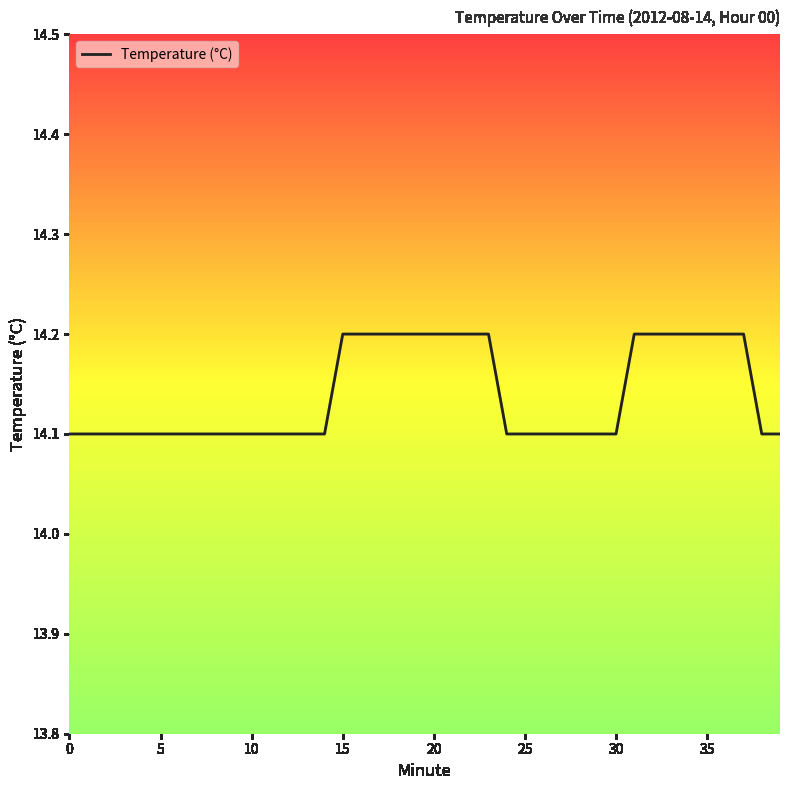

What is the minimum value shown in the chart?

14.1